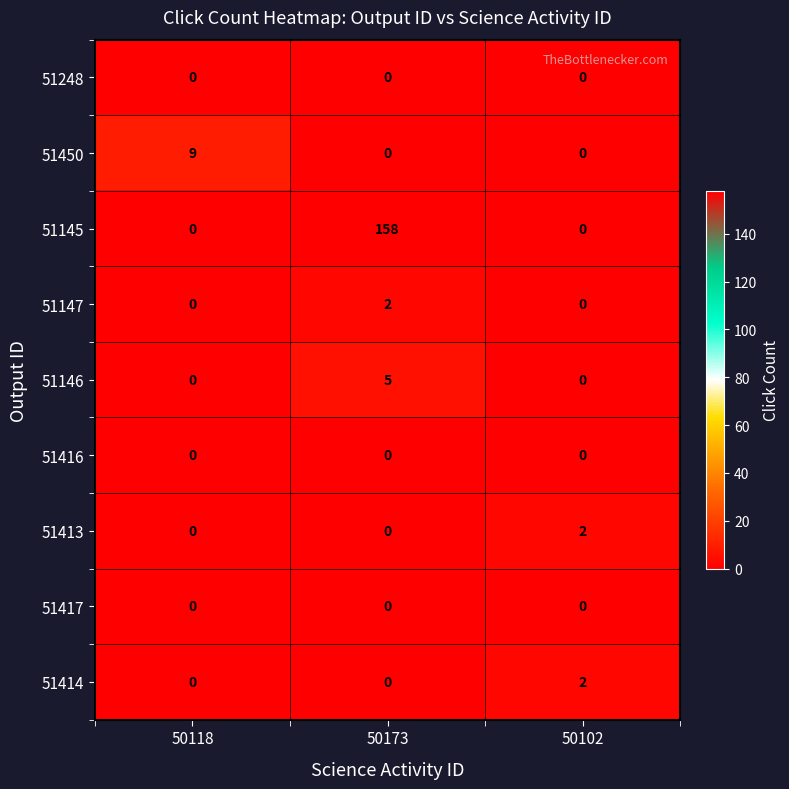

What is the sum of the 51146 values at 50118 and 50173?

5